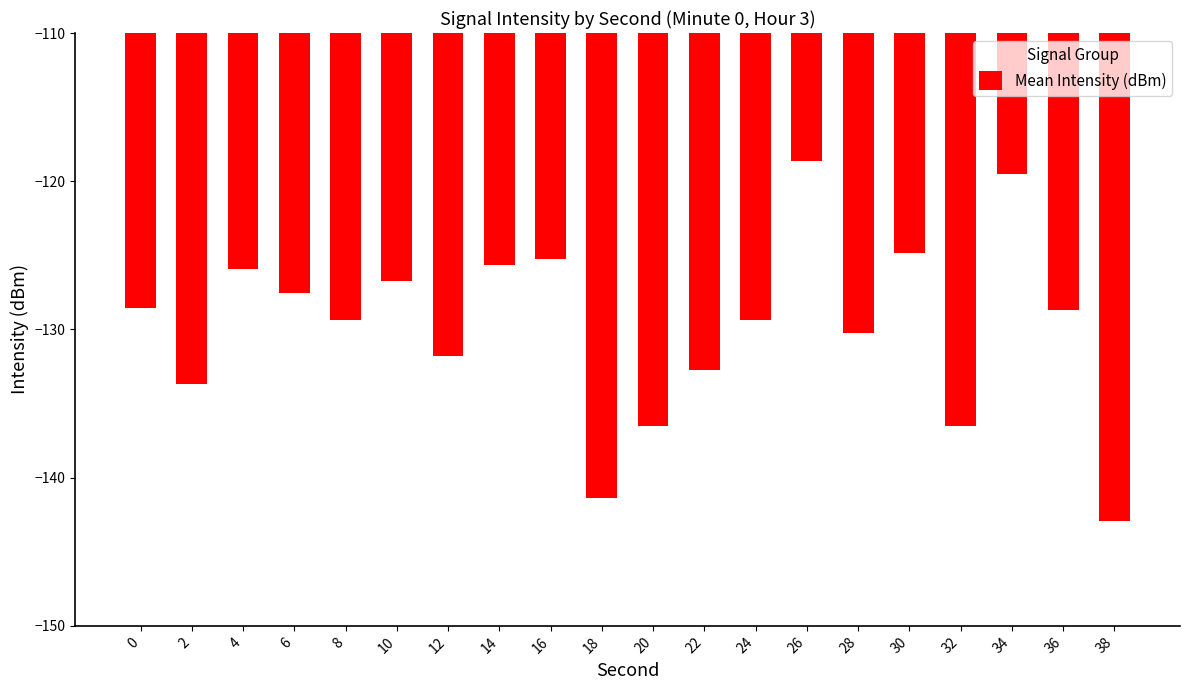

The value at 34 is -40.5. True or false?

False